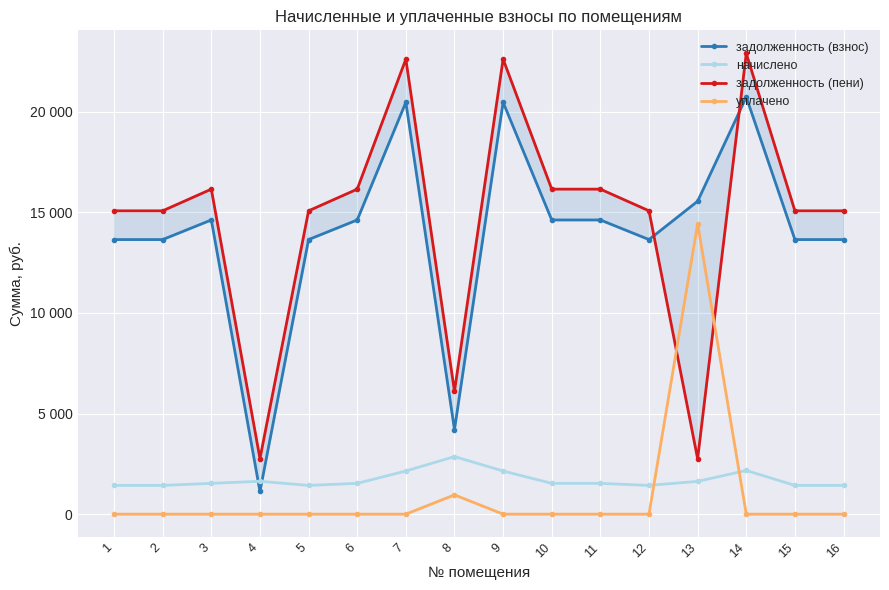

In задолженность (взнос), how many points are lower than both neighbors (excluding endpoints)?

3